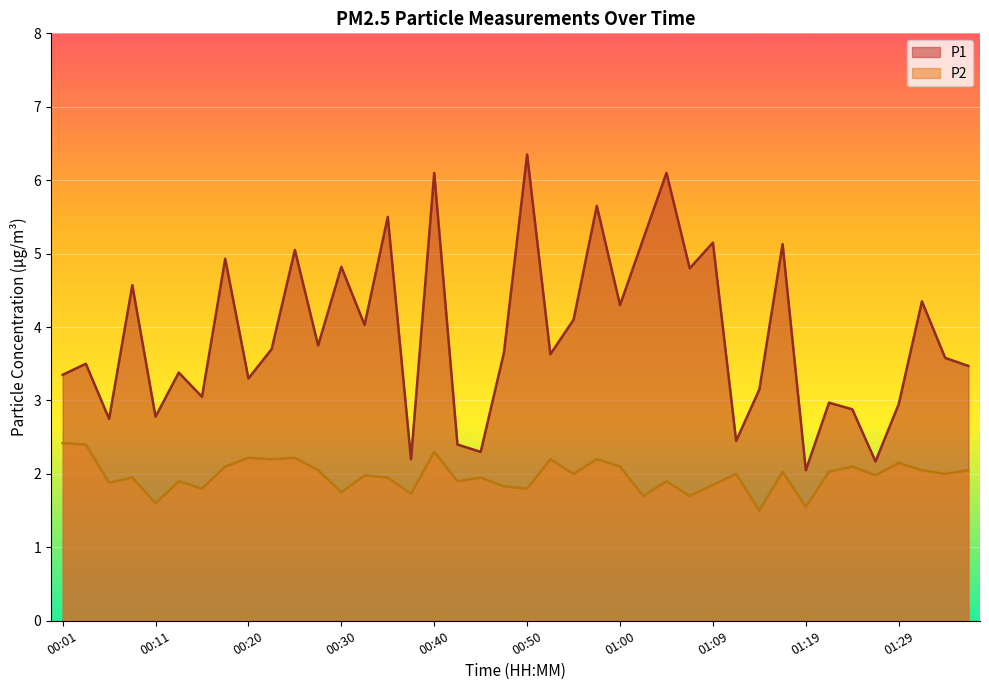

True or false: P2 and P1 cross at least once.

False